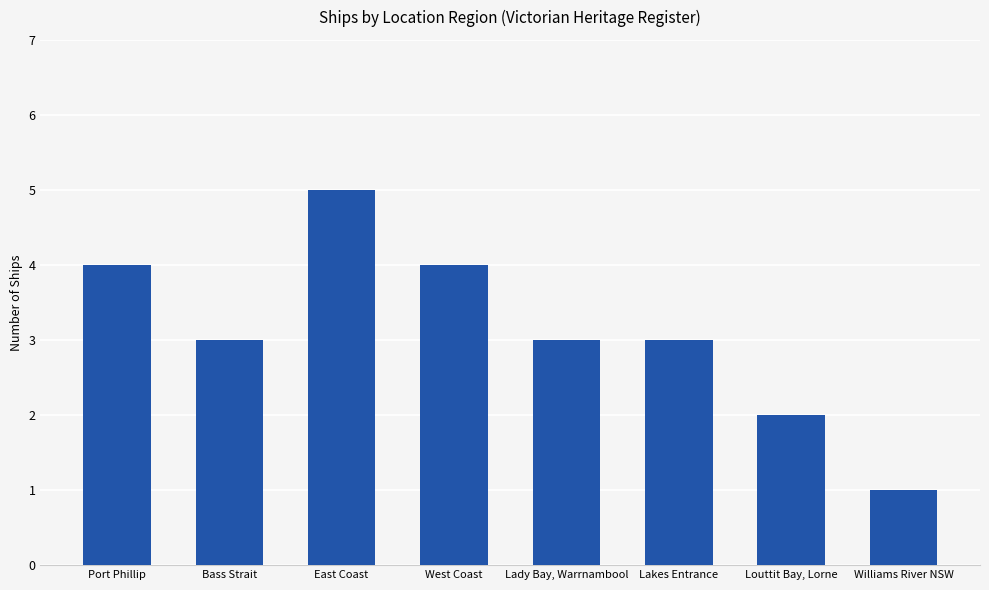

Which category has the highest value across all series?

East Coast